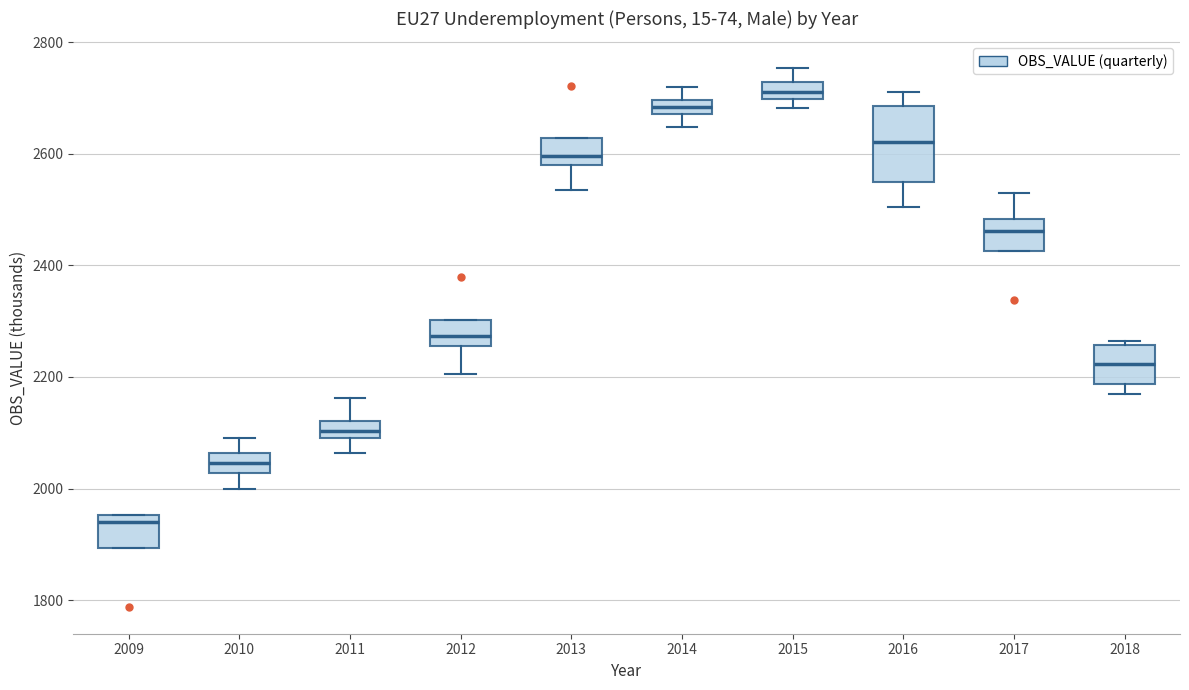

Which box is the tallest, from its lower edge to its upper edge?

2016